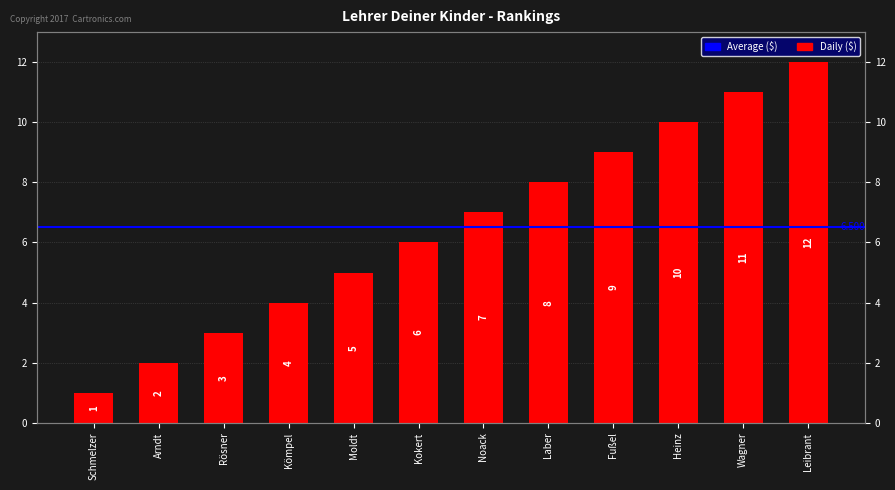

Does the chart contain any negative values?

No